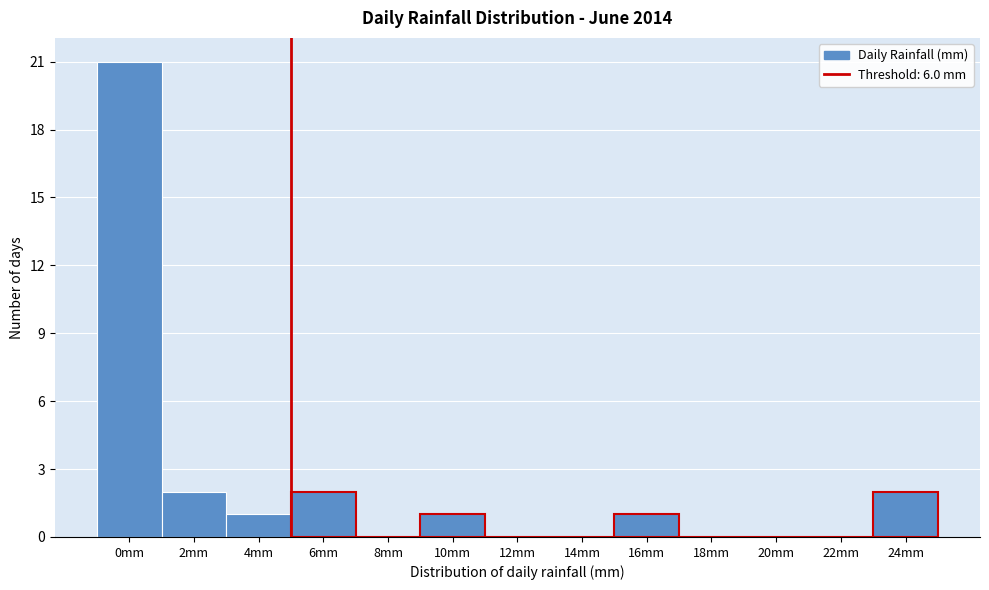

Reading left to right, what are all the values shown in this chart?

0mm=21	2mm=2	4mm=1	6mm=2	8mm=0	10mm=1	12mm=0	14mm=0	16mm=1	18mm=0	20mm=0	22mm=0	24mm=2